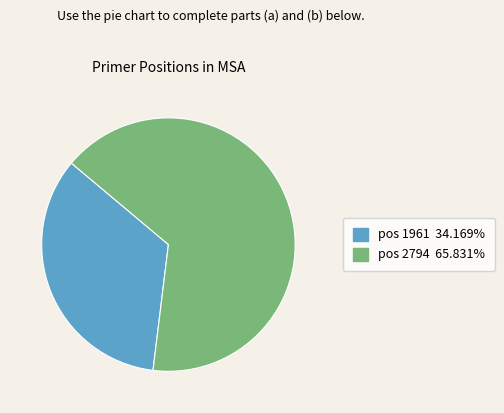

How many segments does this pie chart have?

2